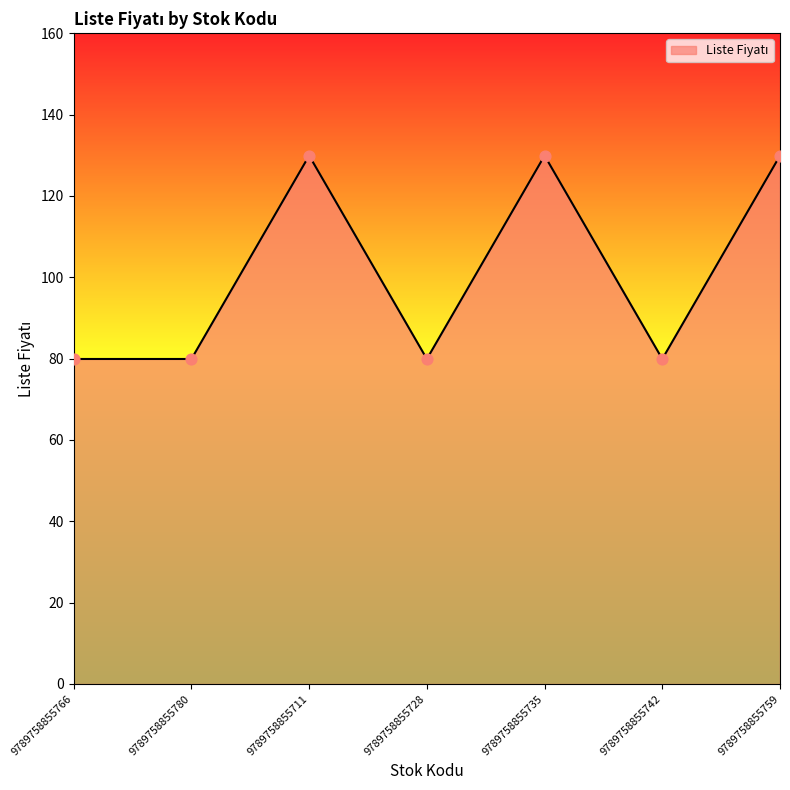

What is the ratio of the value at 9789758855728 to the value at 9789758855711?

0.6